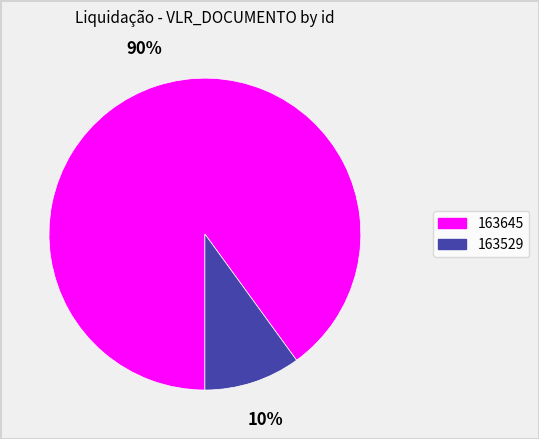

Count the number of slices in the pie.

2